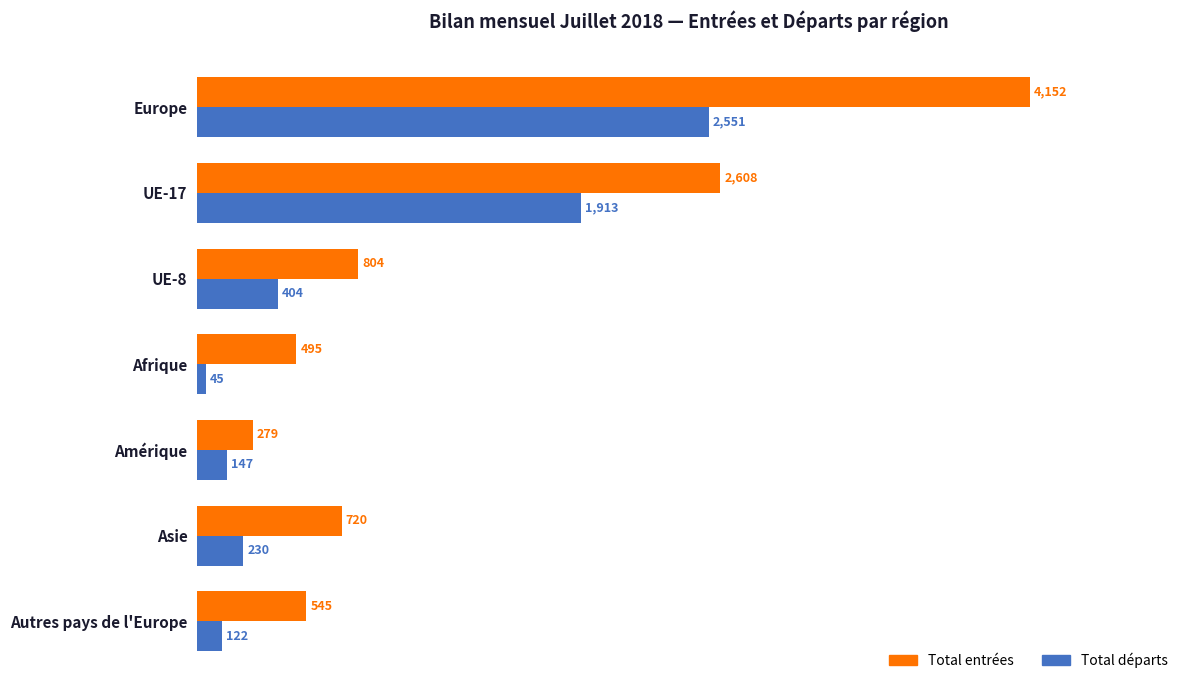

What is the sum of all Total départs values?

5412